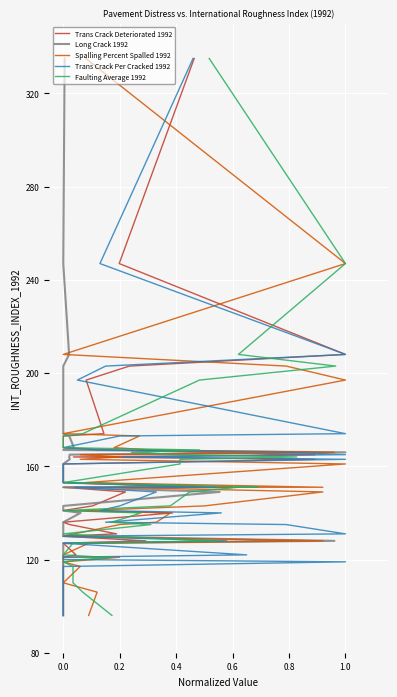

What is the difference between the maximum and minimum values in the Faulting Average 1992 series?

239